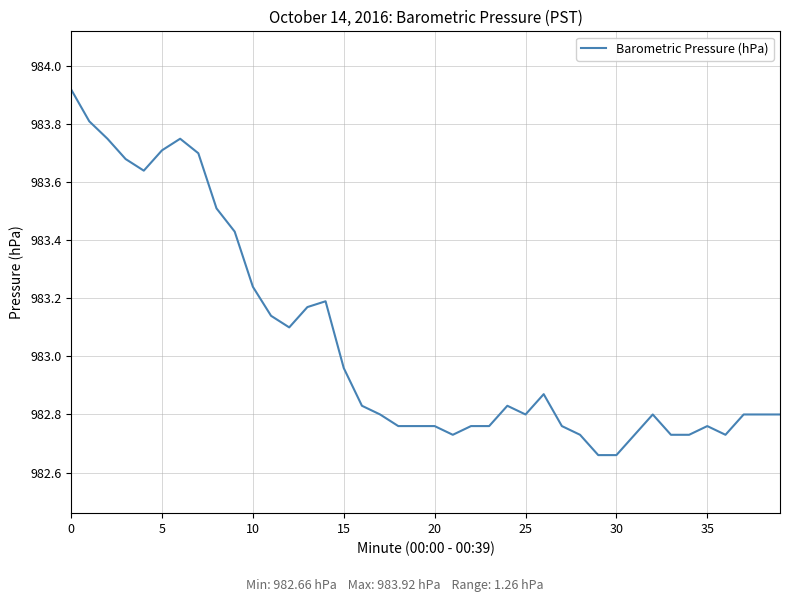

What is the difference between the maximum and minimum values?

1.3